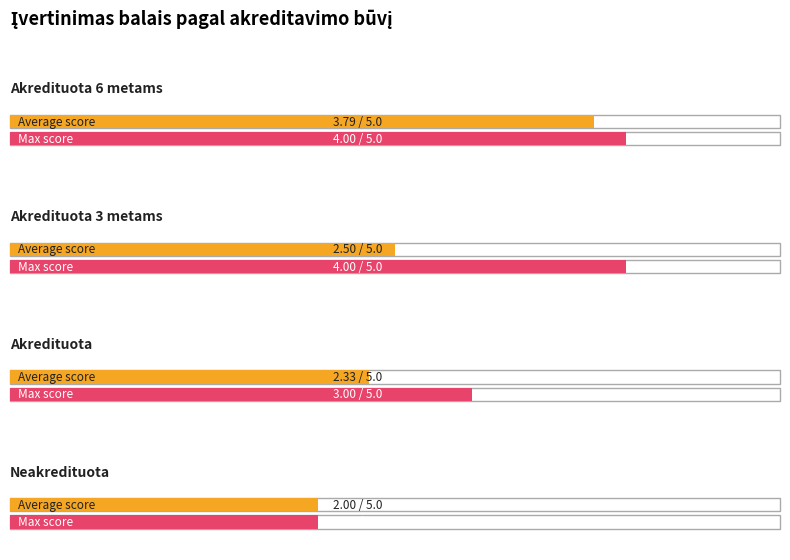

What is the average value?

2